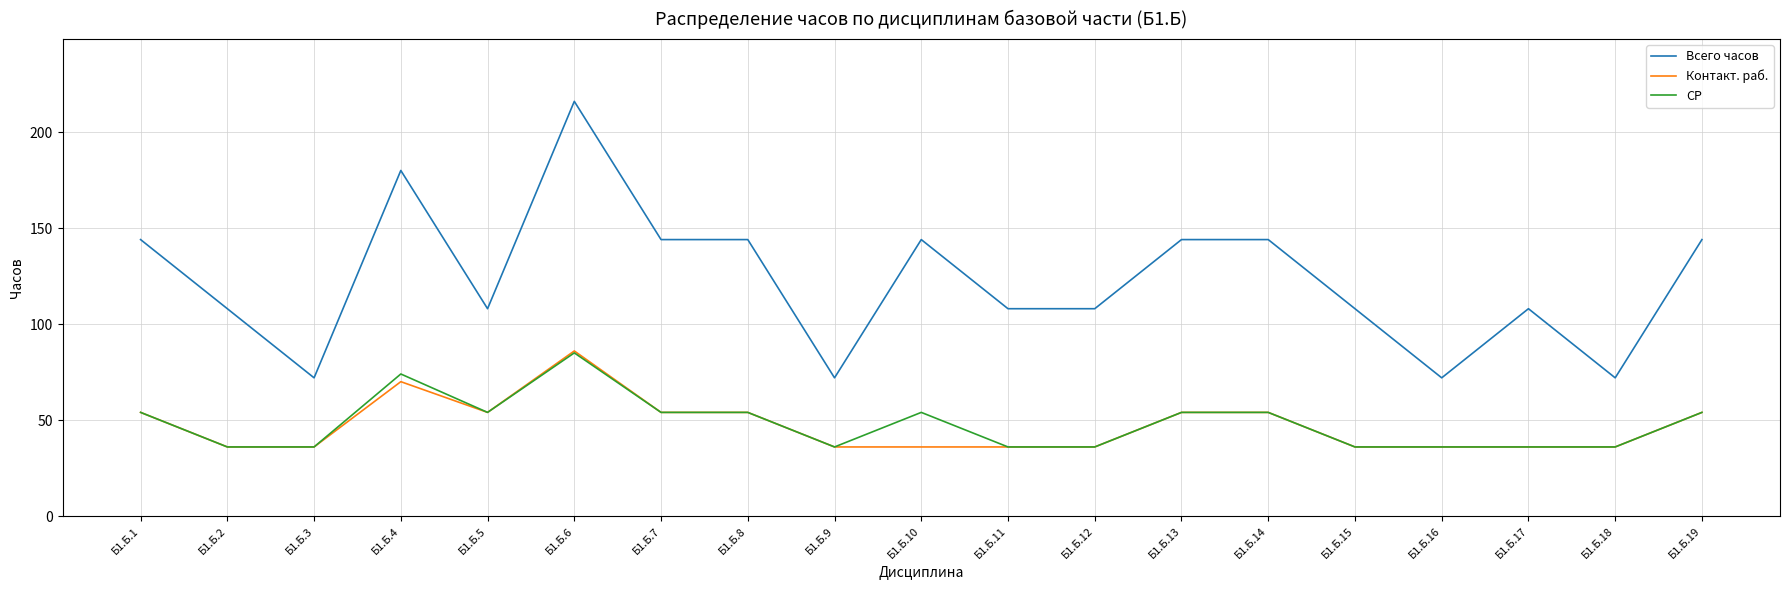

What is the maximum value for Контакт. раб.?

86